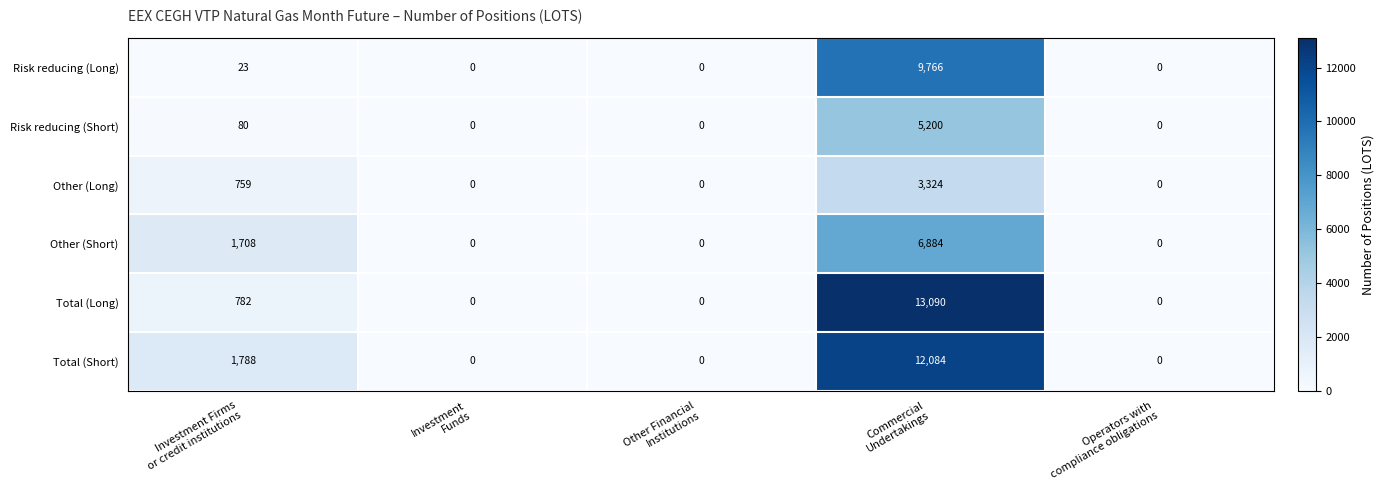

Rank the series by their maximum value, from lowest to highest.

Other (Long), Risk reducing (Short), Other (Short), Risk reducing (Long), Total (Short), Total (Long)